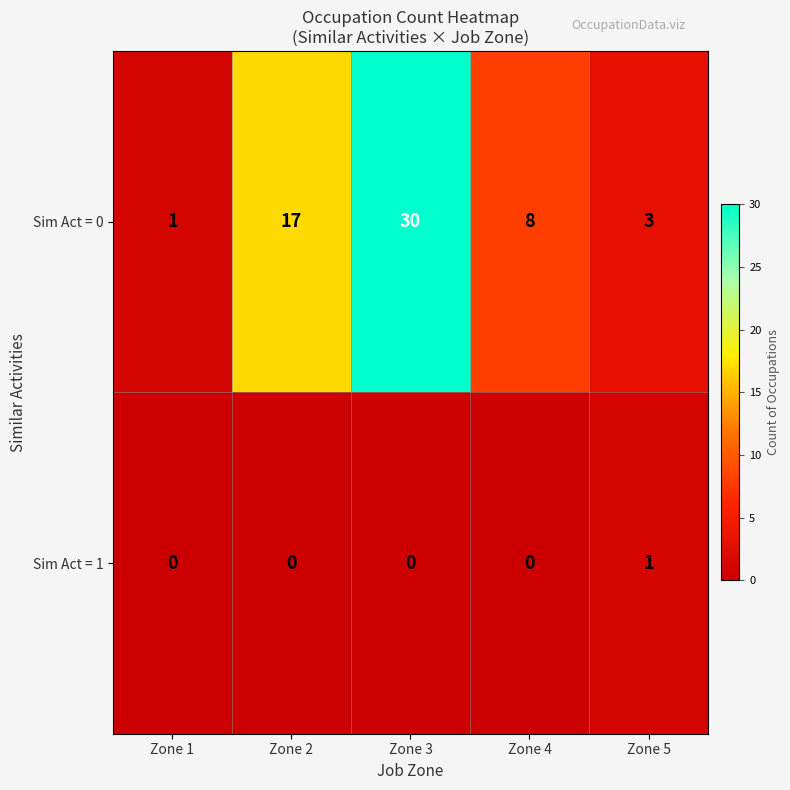

What is the difference between the highest and lowest values at Zone 4?

8